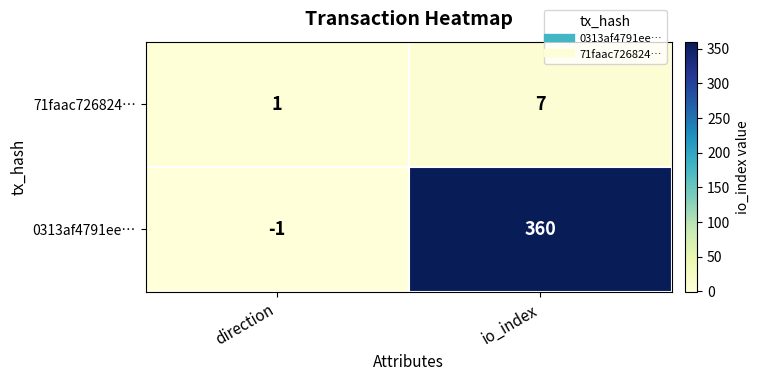

List the series in order of their peak value, highest first.

0313af4791ee…, 71faac726824…